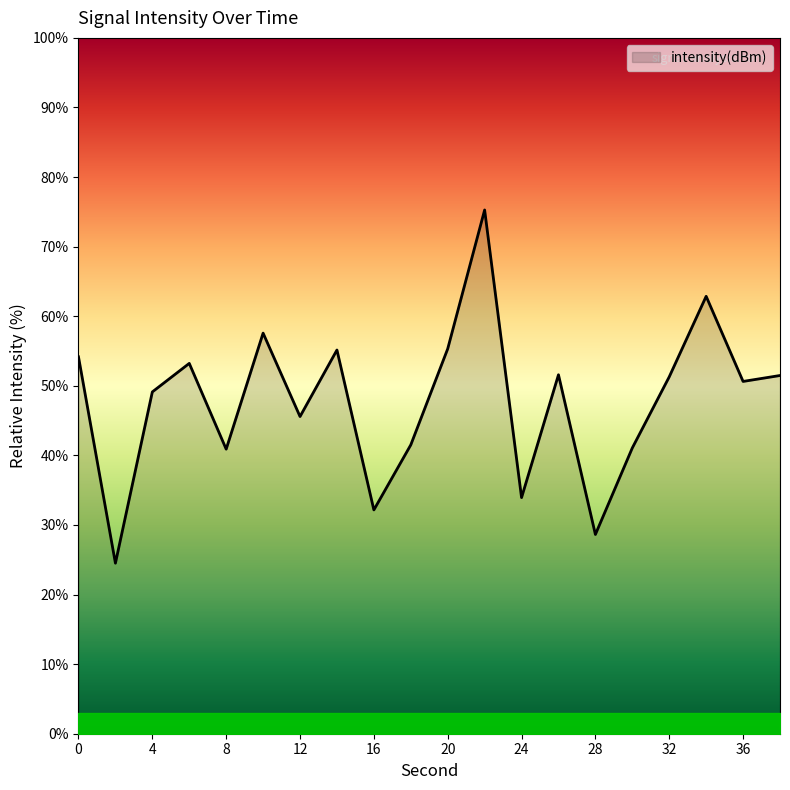

What is the minimum value shown in the chart?

24.5